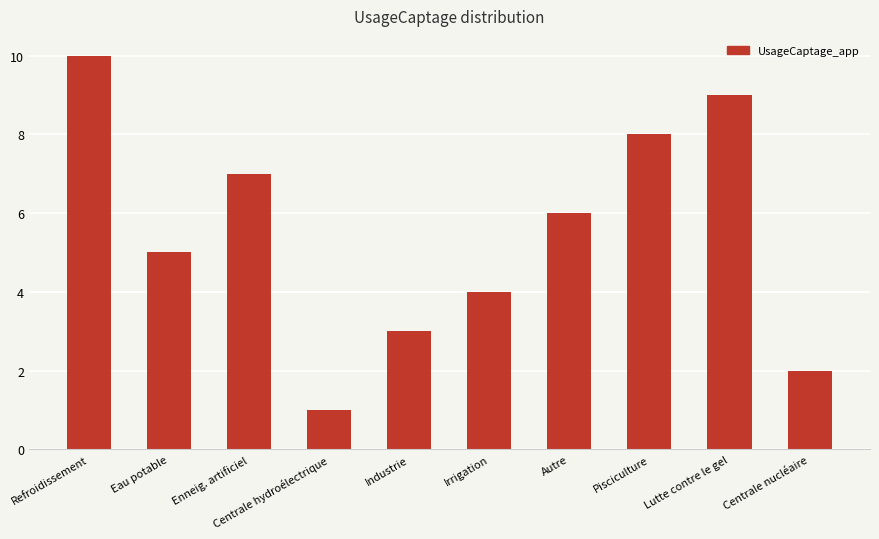

How many bars are there in total?

10